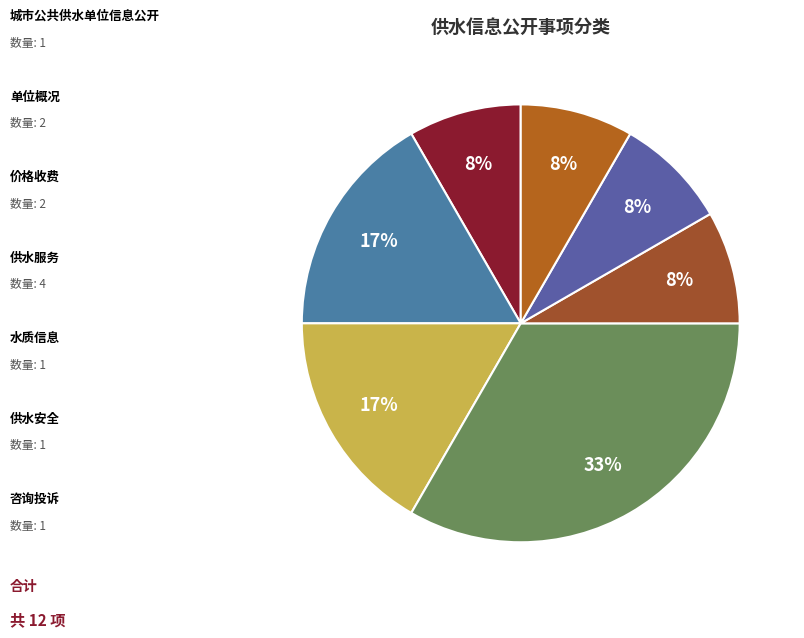

Is there a majority slice in this chart?

No